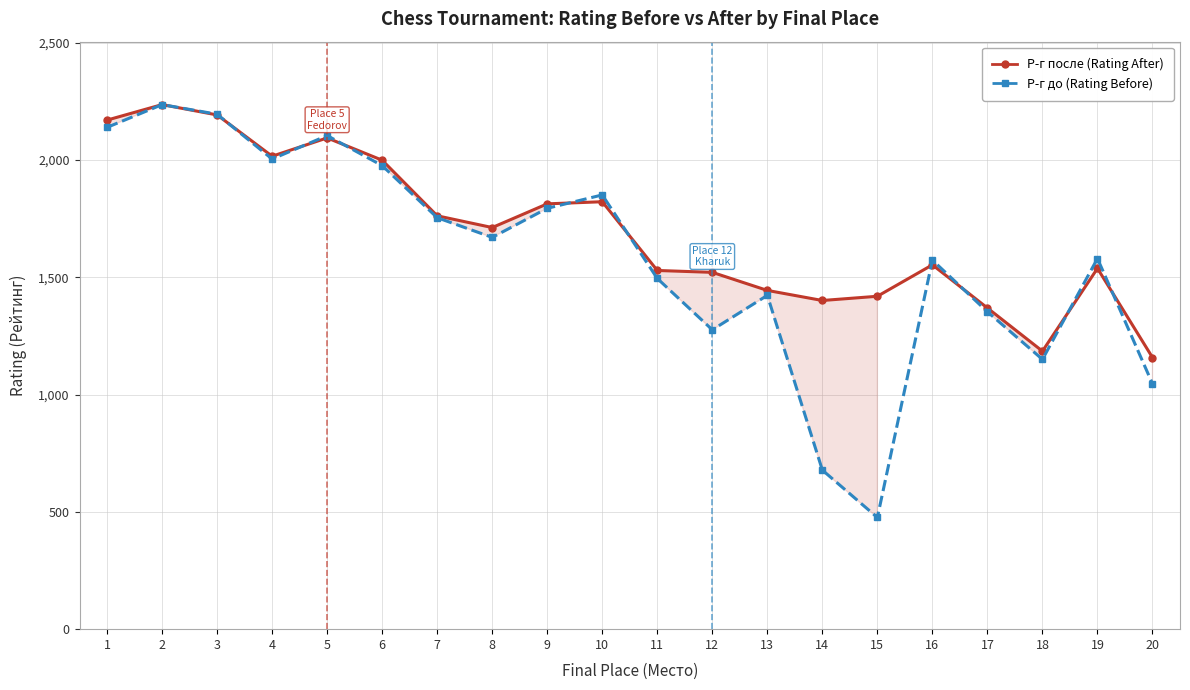

Rank the series at 14 from lowest to highest value.

Р-г до (Rating Before), Р-г после (Rating After)